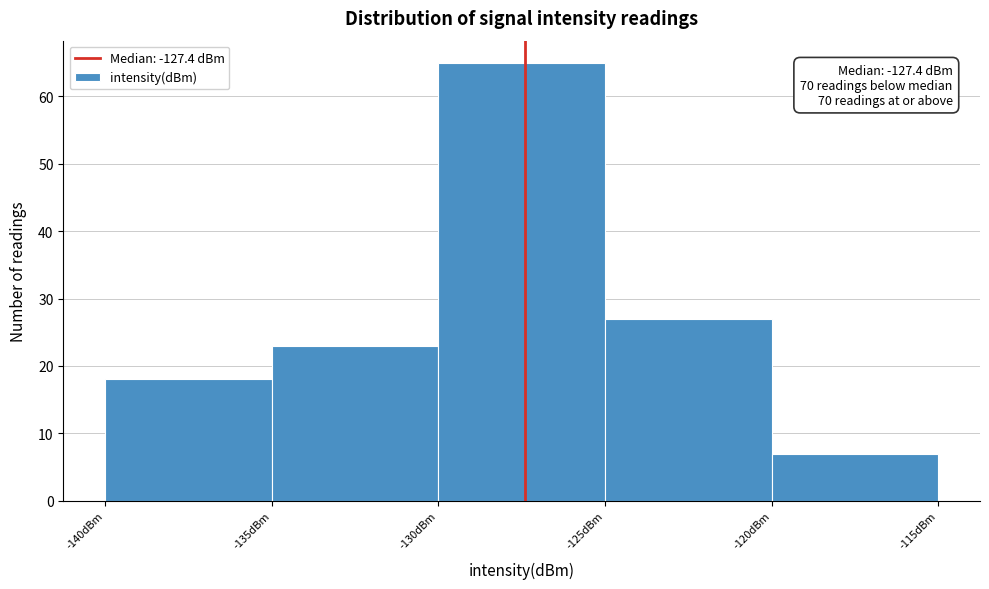

Which range on the x-axis has the tallest bar?

-130 to -125